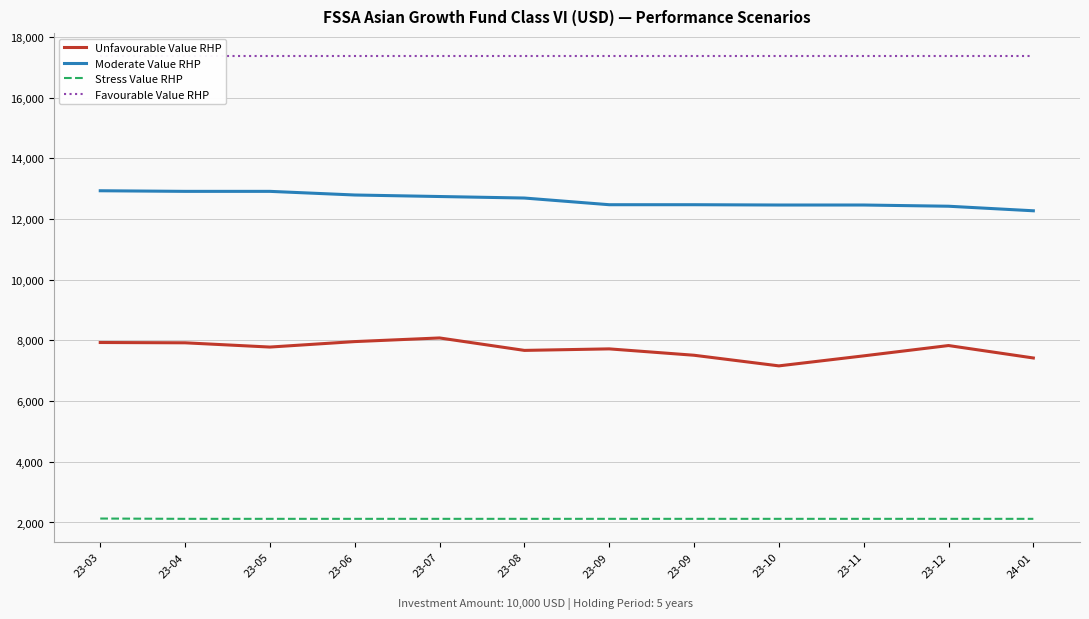

Is the value of Moderate Value RHP at 23-07 greater than the value of Unfavourable Value RHP at 23-12?

Yes